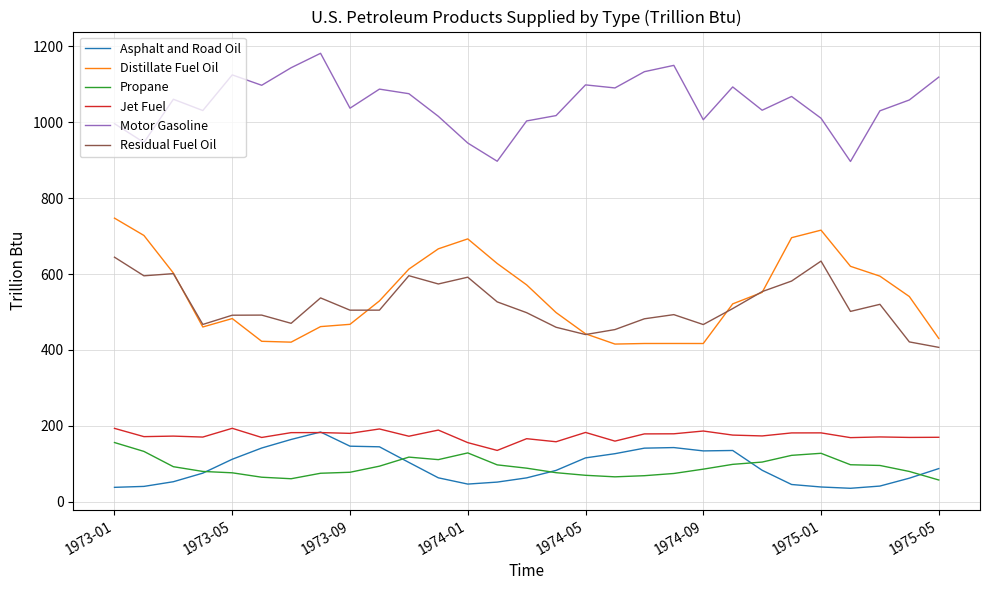

True or false: Motor Gasoline and Propane intersect in this chart.

False